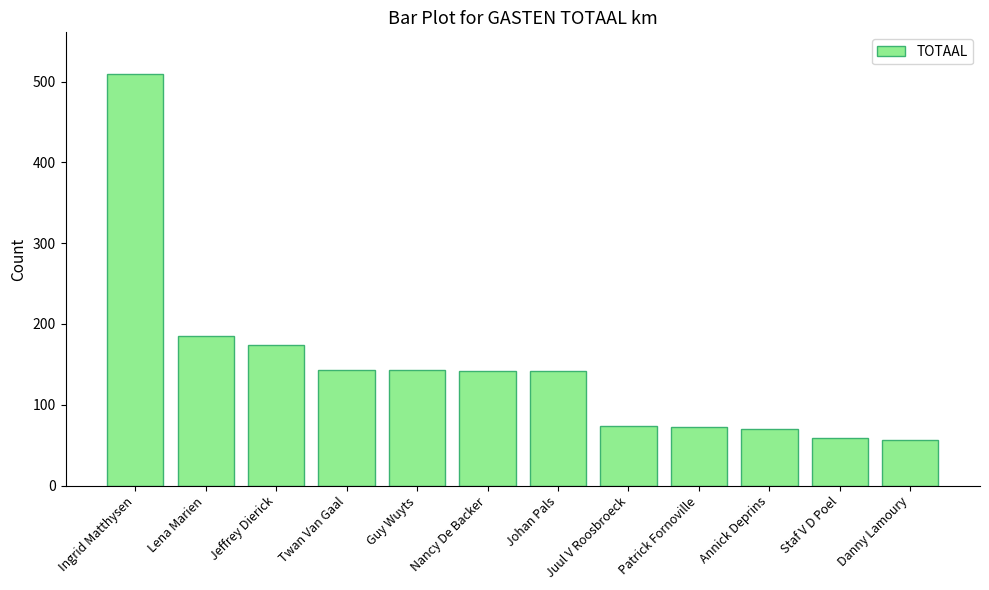

What is the smallest value displayed?

56